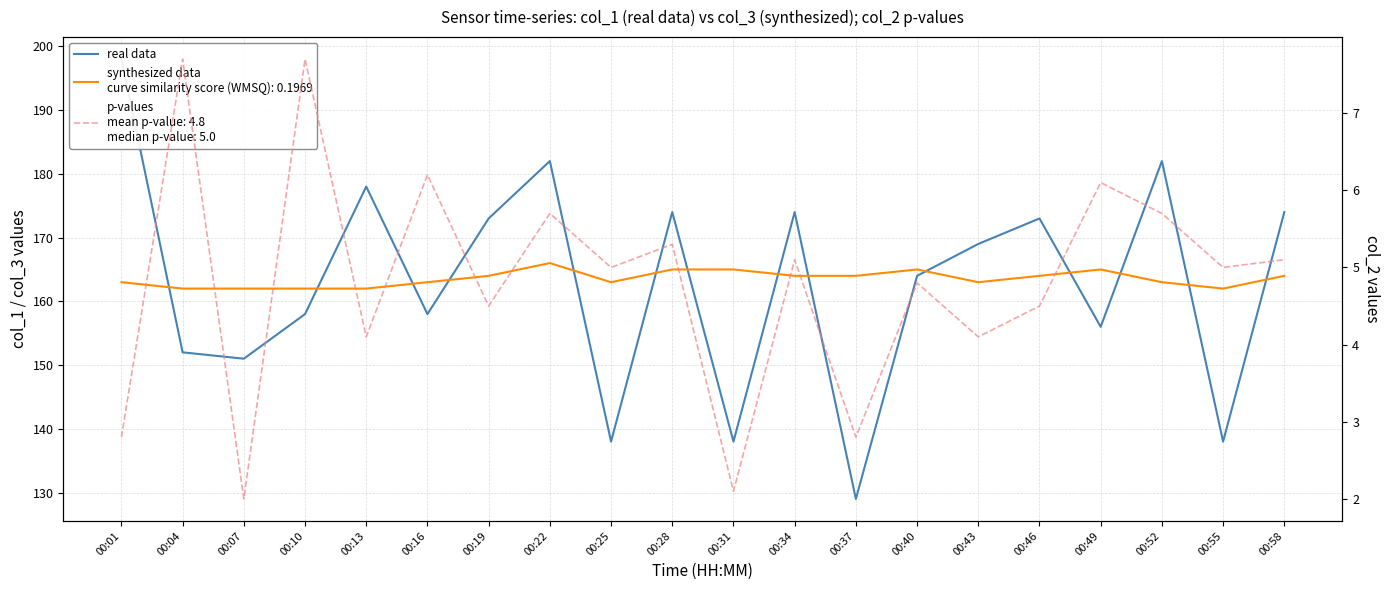

At which category does the chart reach its peak across all series?

00:01